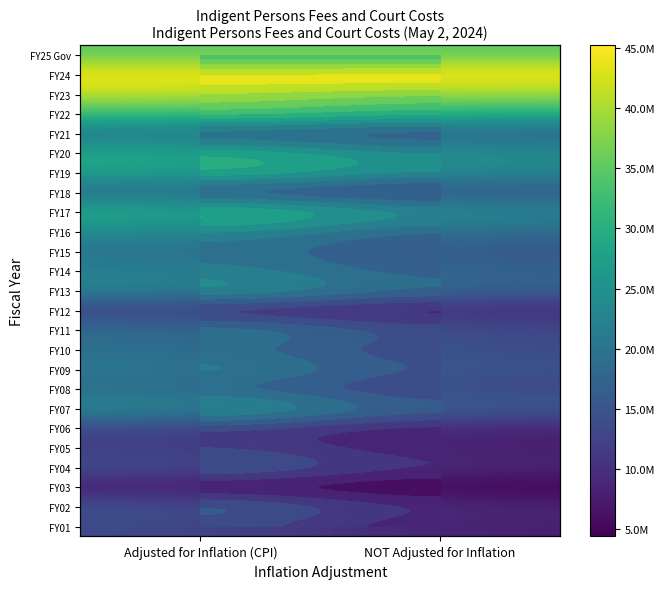

At how many categories does at least one series exceed 32570813?

2